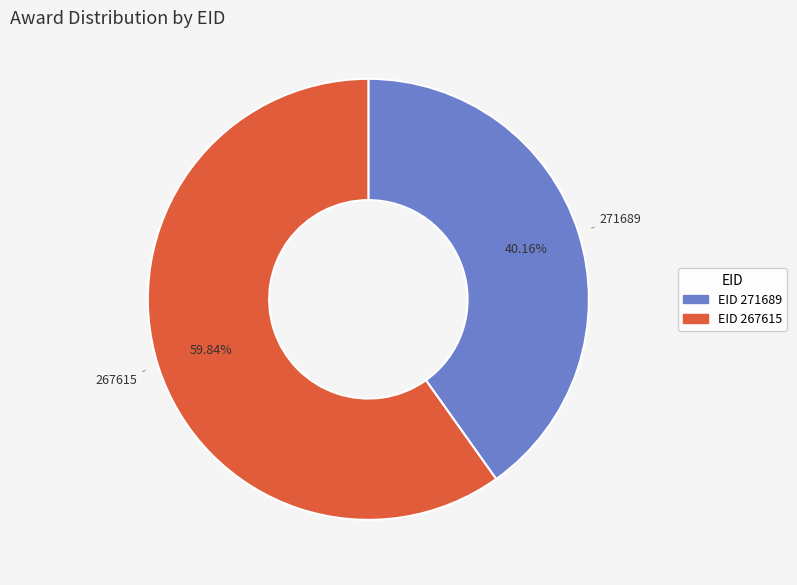

Is there a majority slice in this chart?

Yes